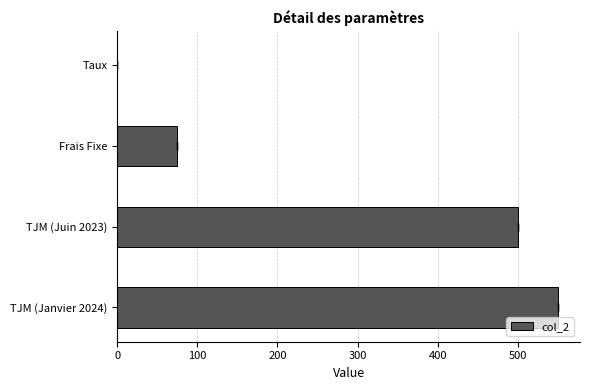

How many data points does each series have?

4